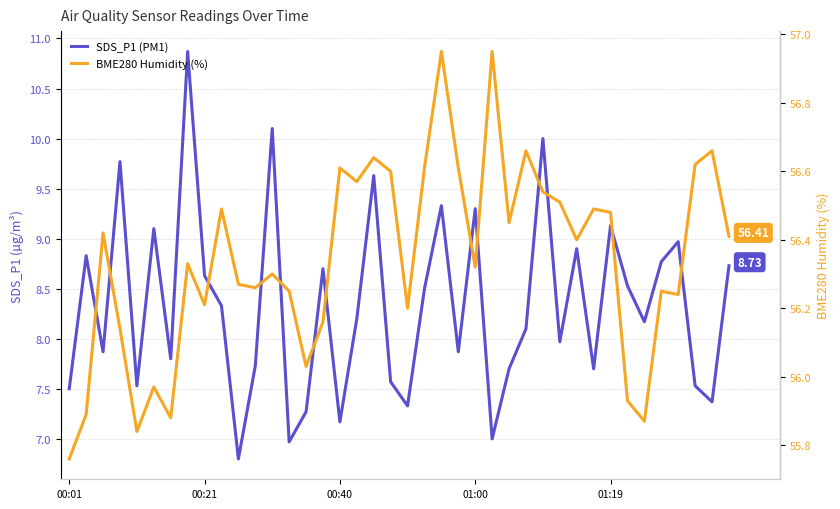

True or false: BME280 Humidity (%) has more than 2 interior local peaks.

True